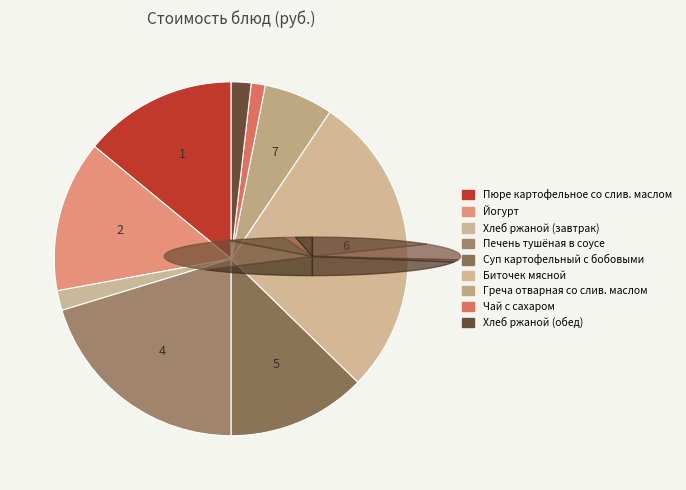

What percentage do Йогурт and Печень тушёная в соусе together represent?

34.1%